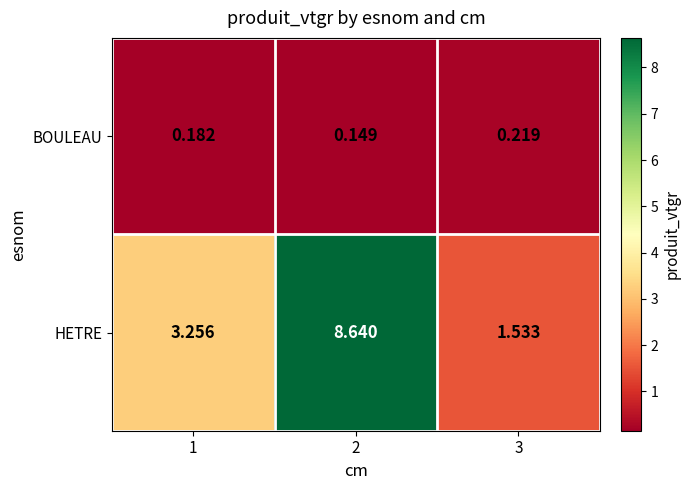

Rank the series by their average value, from lowest to highest.

BOULEAU, HETRE